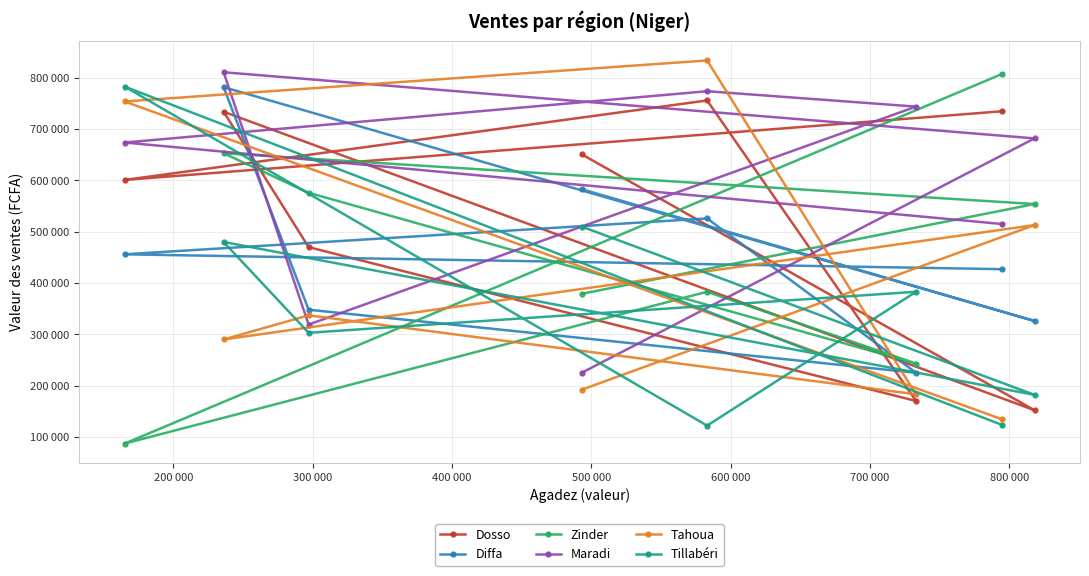

Which series has the largest range (max minus min)?

Zinder